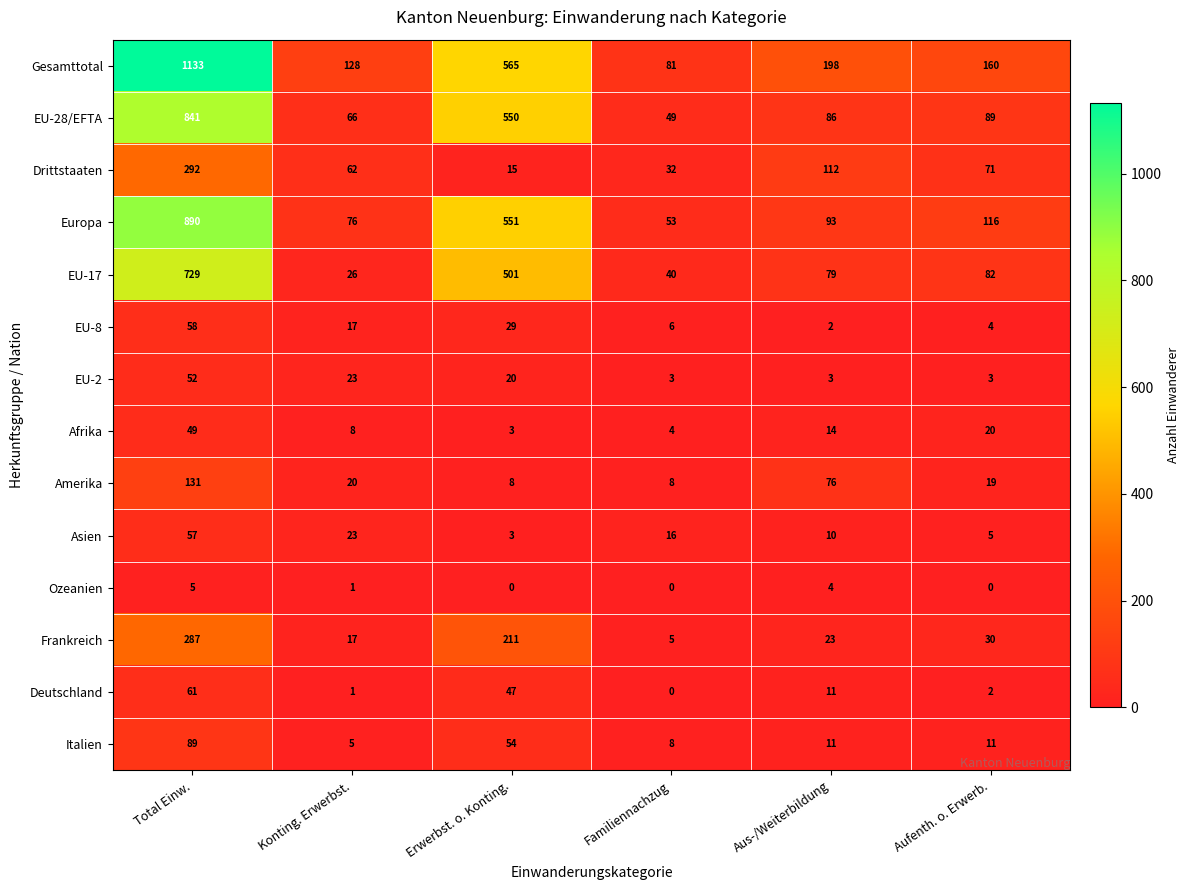

Which series has the largest total across all categories?

Gesamttotal